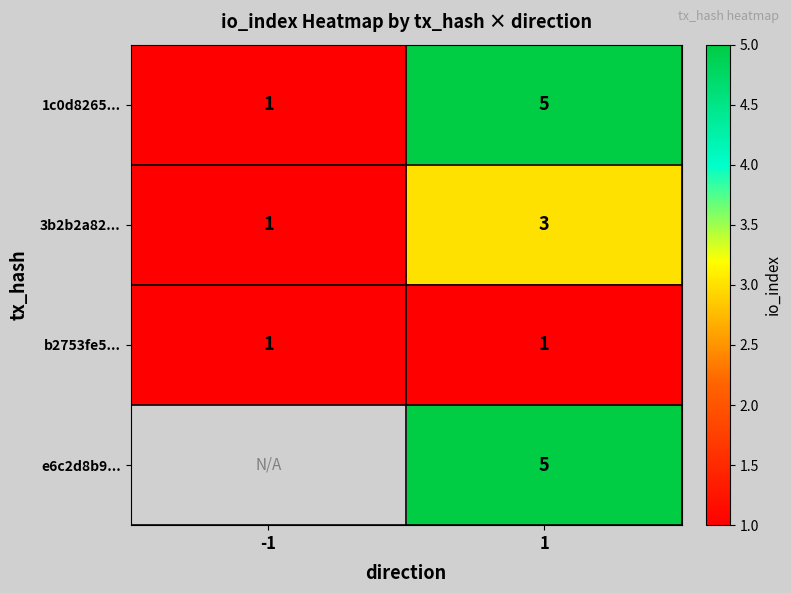

The b2753fe5... series shows 2 at 1. True or false?

False